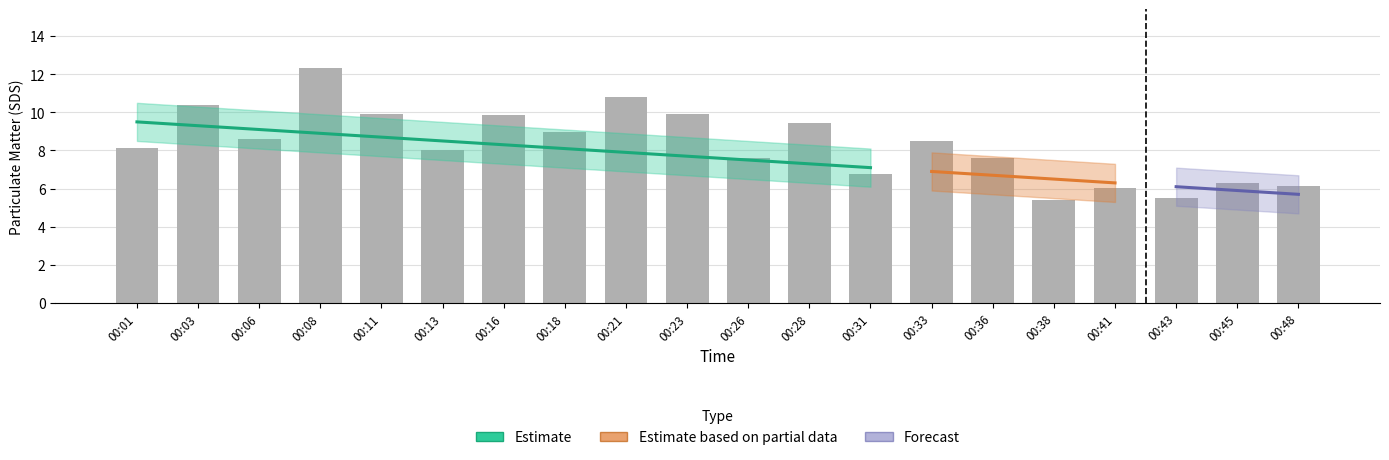

What is the sum of the trend_estimate values at 00:43 and 00:45?

12.0